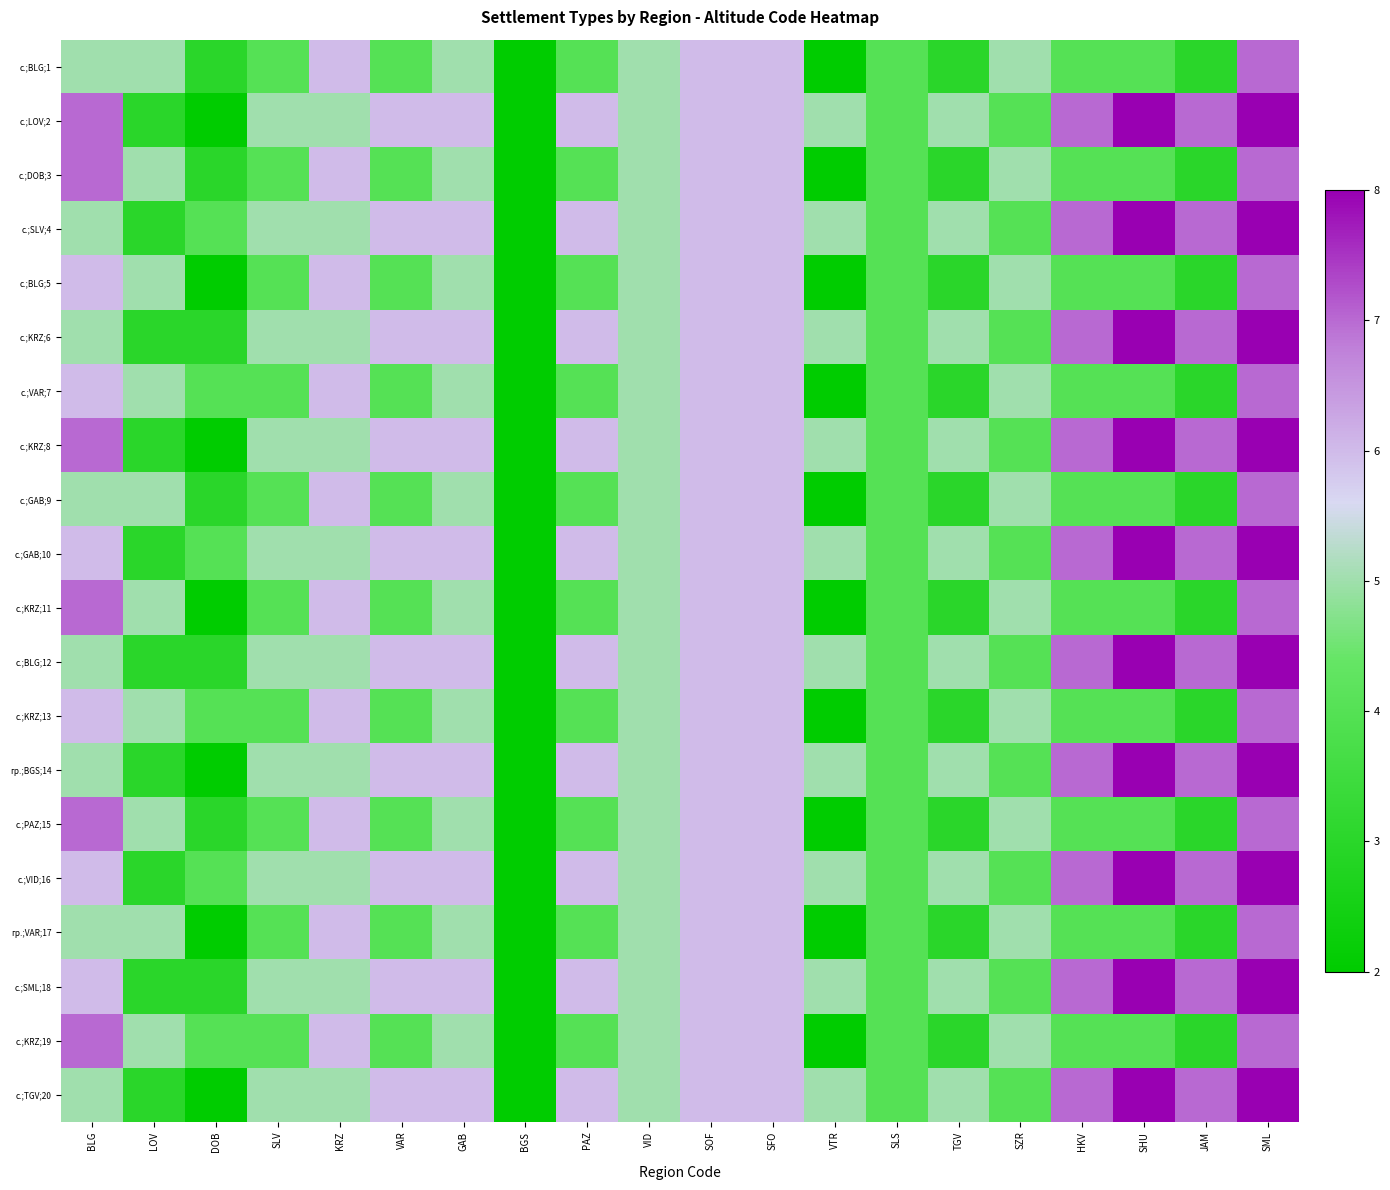

Which category has the lowest value across all series?

BGS